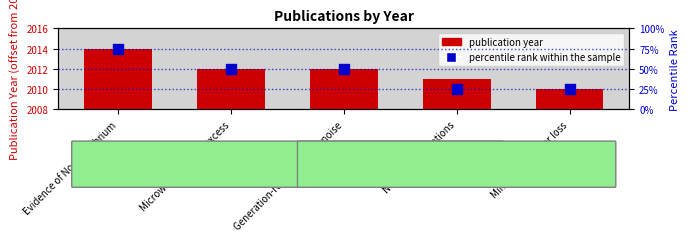

Is the value of percentile rank within sample at Microwave-induced excess greater than the value of publication year at Minimal resonator loss?

Yes